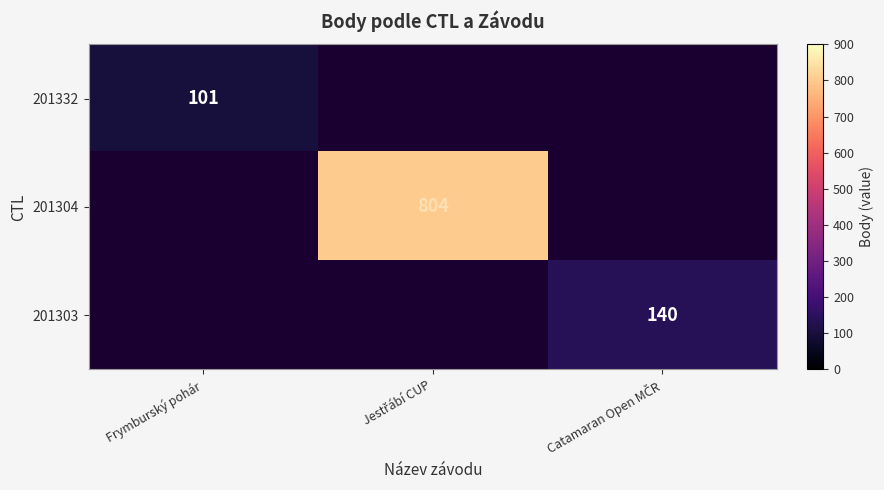

Is it true that 201332 equals 61 at Frymburský pohár?

False